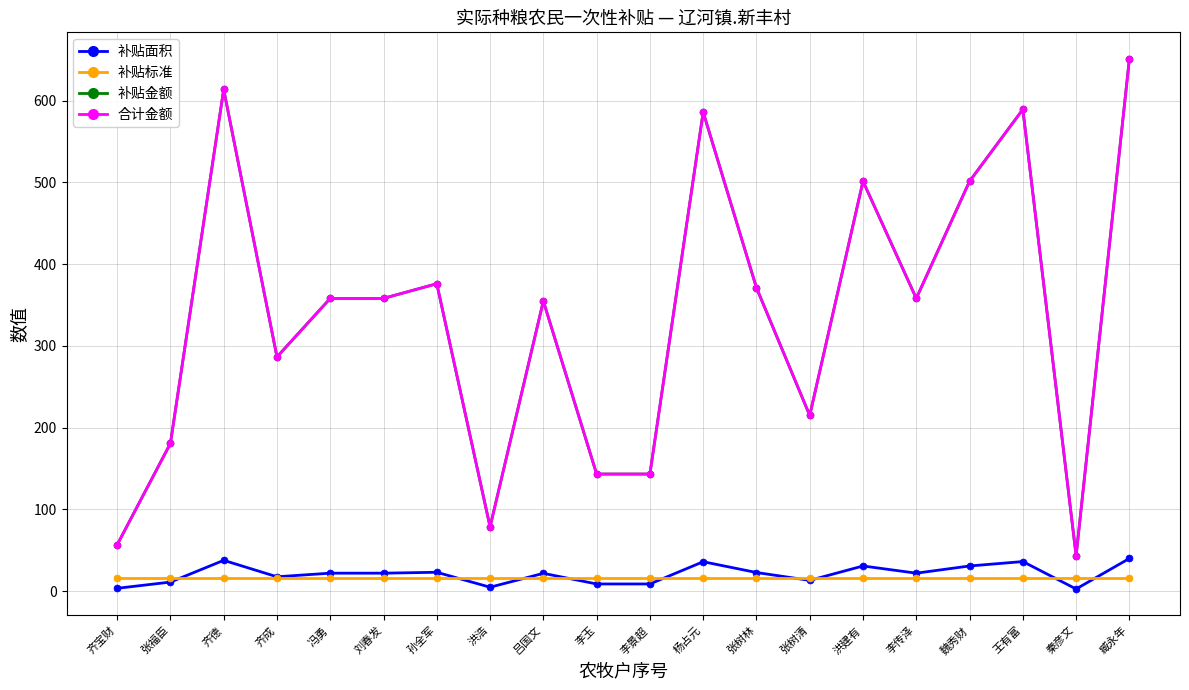

Does the chart have visible grid lines?

Yes